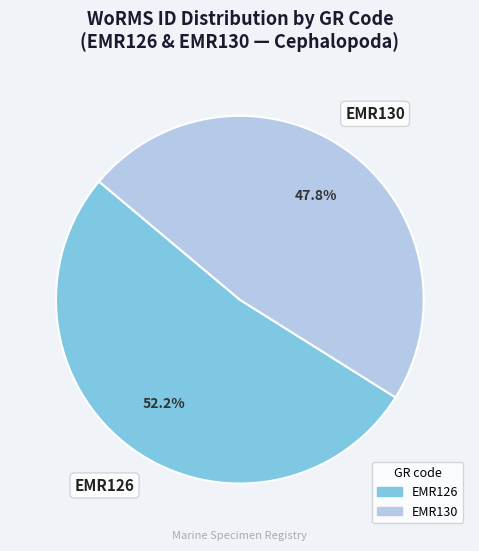

Combined, what portion of the pie is EMR130 and EMR126?

100.0%